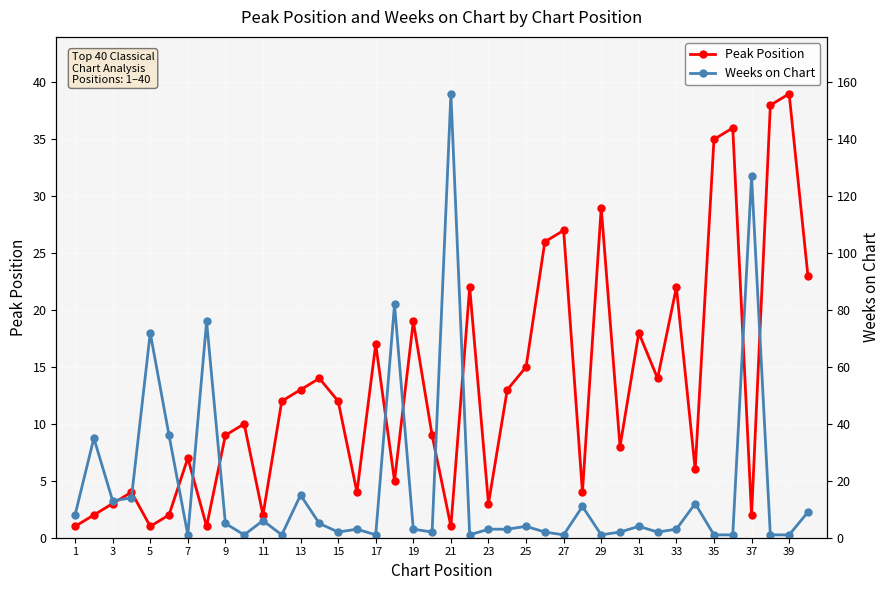

True or false: Peak Position has more than 2 points higher than both neighbors.

True